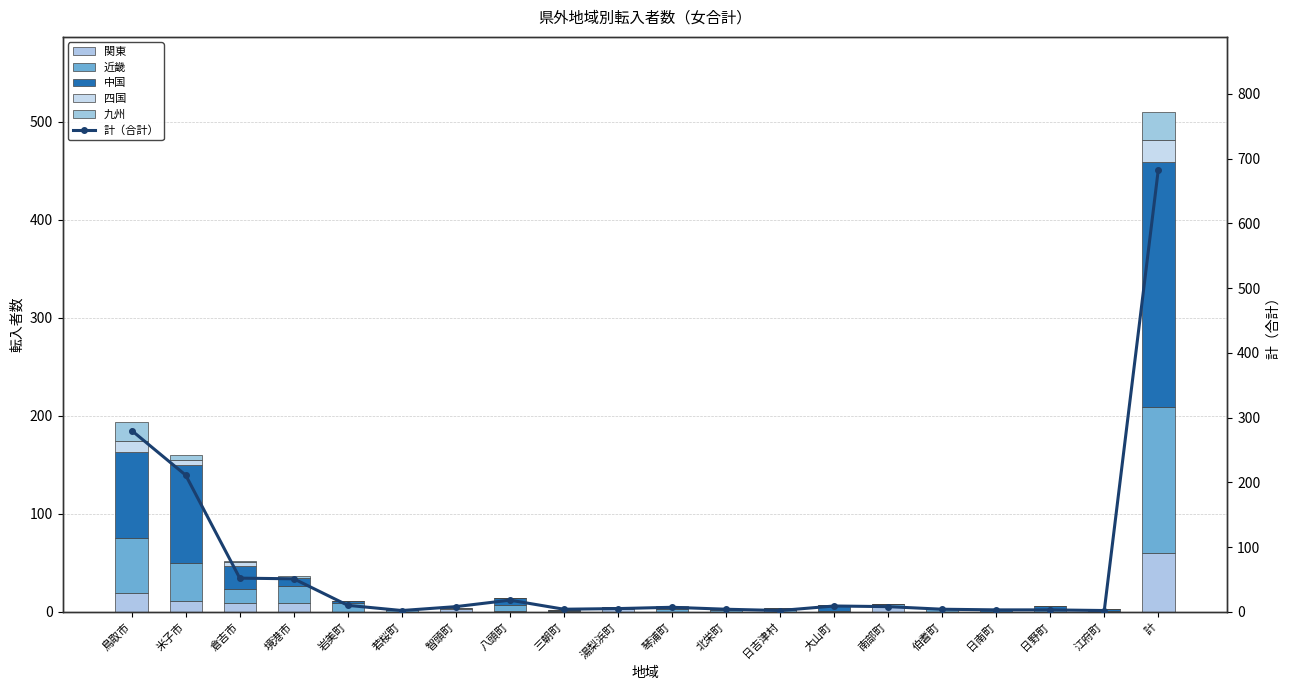

Which series has the largest total across all categories?

計（合計）